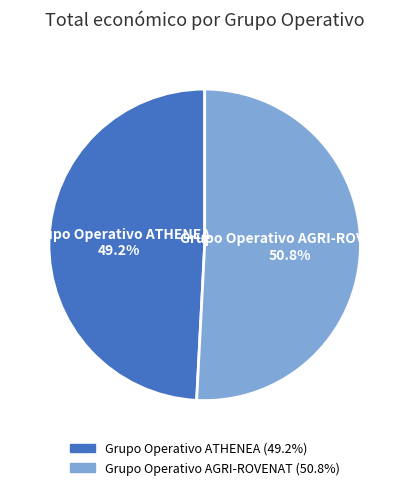

How many segments does this pie chart have?

2